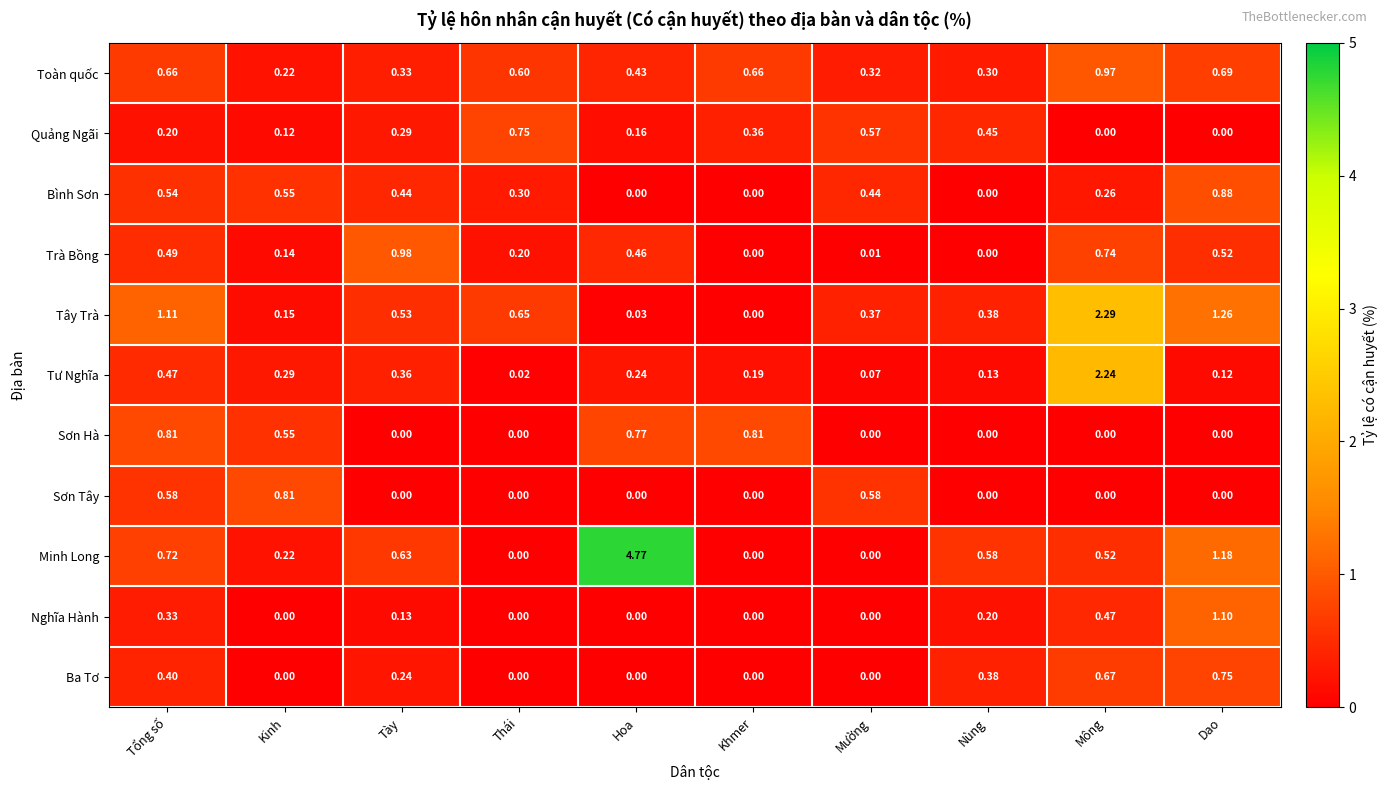

At which label is Tây Trà closest to 1?

Tổng số